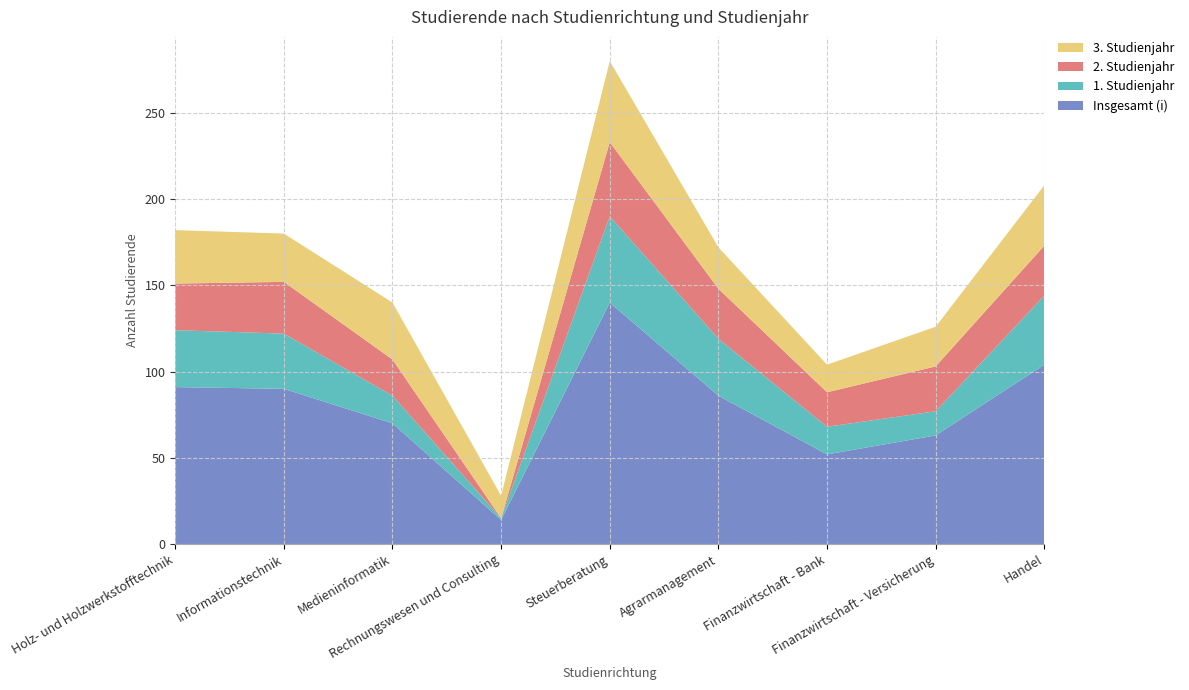

Reading right to left, transcribe all the data shown in this chart.

Insgesamt (i): Handel=104	Finanzwirtschaft - Versicherung=63	Finanzwirtschaft - Bank=52	Agrarmanagement=86	Steuerberatung=140	Rechnungswesen und Consulting=14	Medieninformatik=70	Informationstechnik=90	Holz- und Holzwerkstofftechnik=91
1. Studienjahr: Handel=40	Finanzwirtschaft - Versicherung=14	Finanzwirtschaft - Bank=16	Agrarmanagement=33	Steuerberatung=50	Rechnungswesen und Consulting=1	Medieninformatik=16	Informationstechnik=32	Holz- und Holzwerkstofftechnik=33
2. Studienjahr: Handel=29	Finanzwirtschaft - Versicherung=26	Finanzwirtschaft - Bank=20	Agrarmanagement=29	Steuerberatung=43	Rechnungswesen und Consulting=0	Medieninformatik=21	Informationstechnik=30	Holz- und Holzwerkstofftechnik=27
3. Studienjahr: Handel=35	Finanzwirtschaft - Versicherung=23	Finanzwirtschaft - Bank=16	Agrarmanagement=24	Steuerberatung=47	Rechnungswesen und Consulting=13	Medieninformatik=33	Informationstechnik=28	Holz- und Holzwerkstofftechnik=31